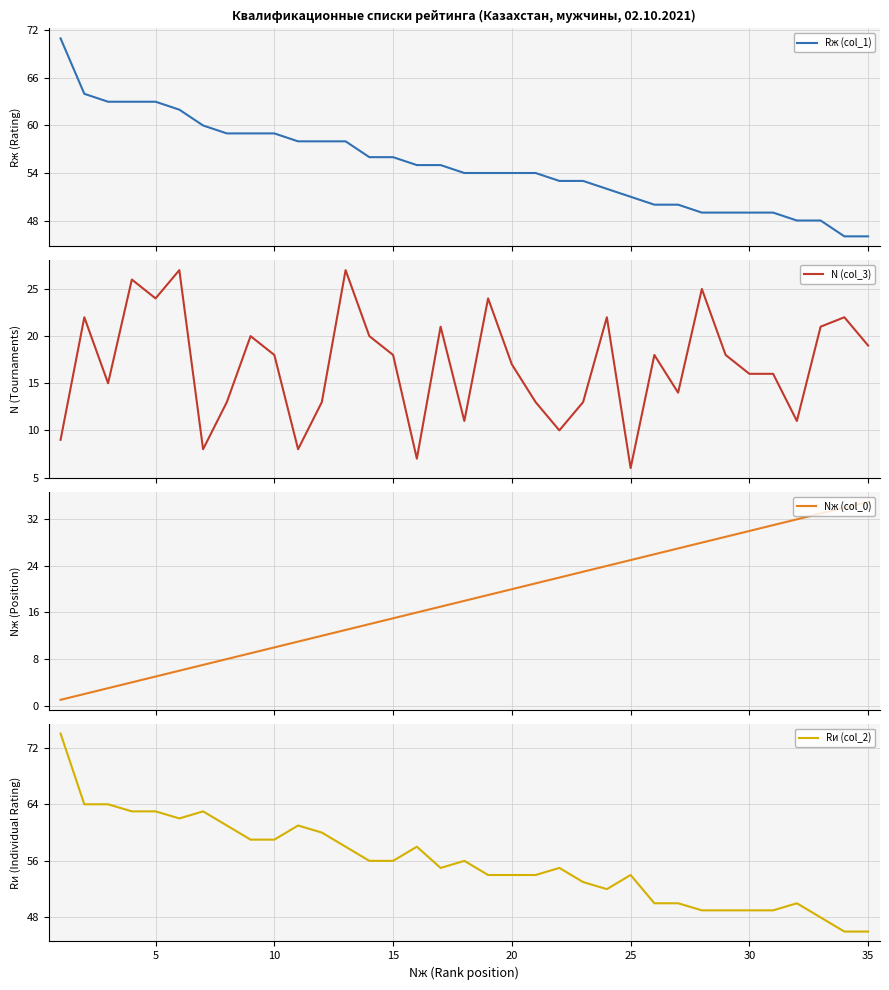

In N (col_3), how many points are lower than both neighbors (excluding endpoints)?

10